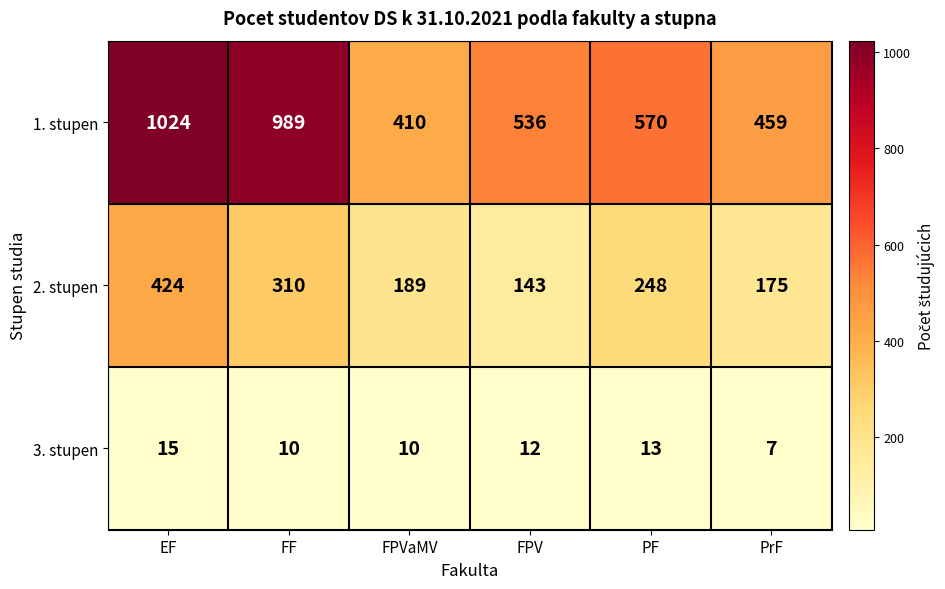

What is the sum of all 2. stupen values?

1489